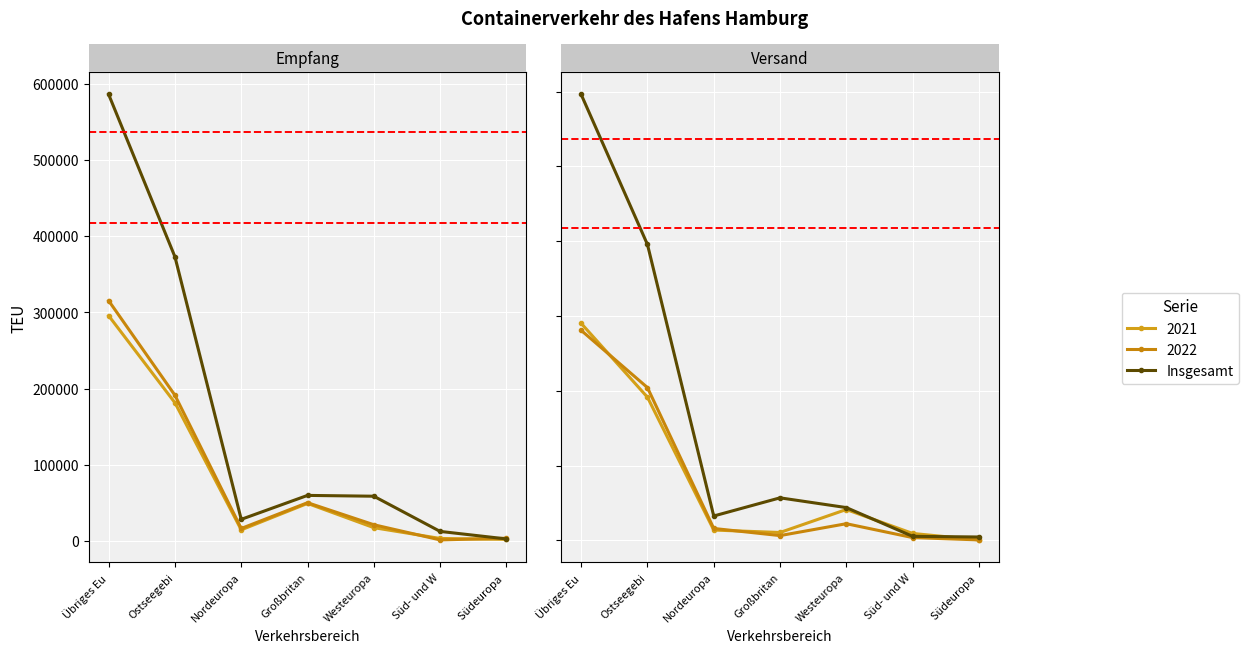

Reading left to right, extract all data points from this chart.

Übriges Eu=596224	Ostseegebi=395607	Nordeuropa=32576	Großbritan=56850	Westeuropa=43823	Süd- und W=5378	Südeuropa =4496